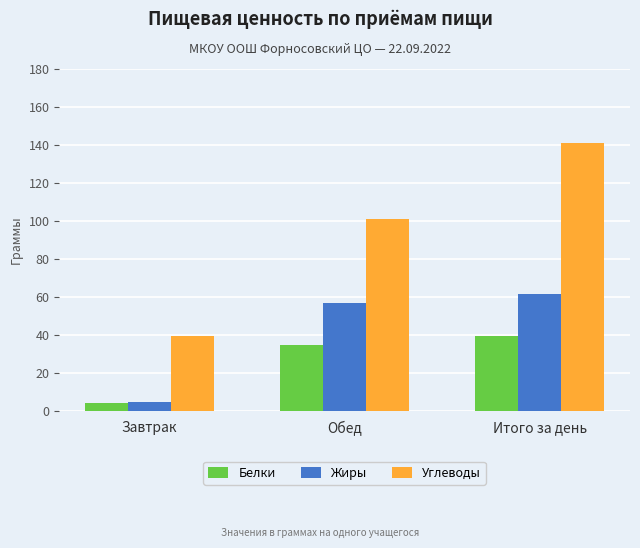

What is the difference between the Углеводы values at Итого за день and Завтрак?

101.1